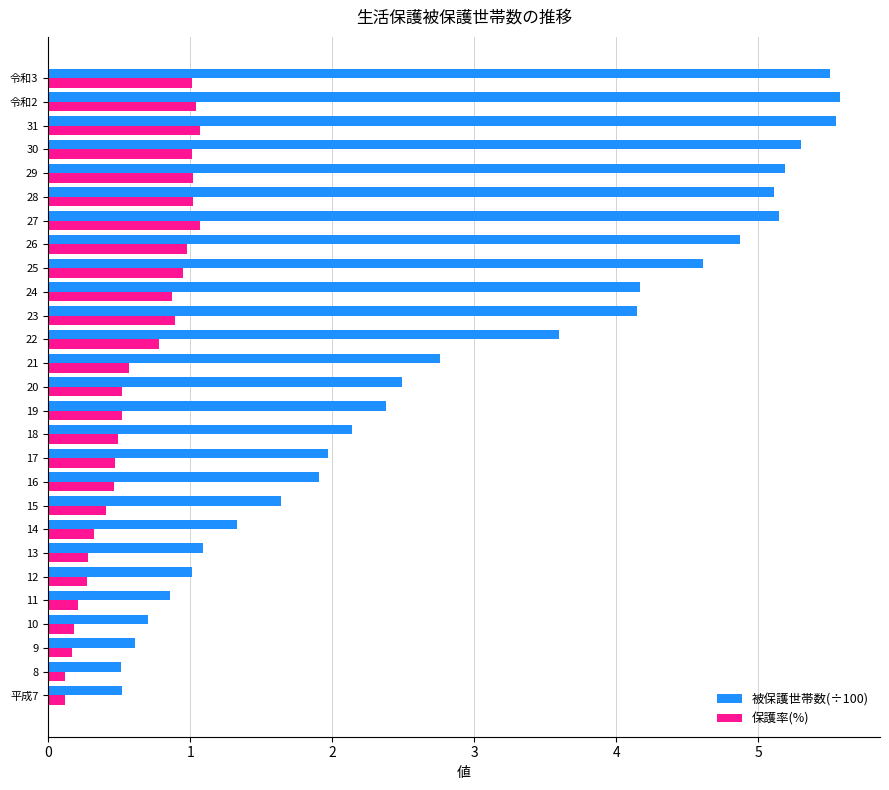

Rank the series by their maximum value, from highest to lowest.

被保護世帯数(÷100), 保護率(%)